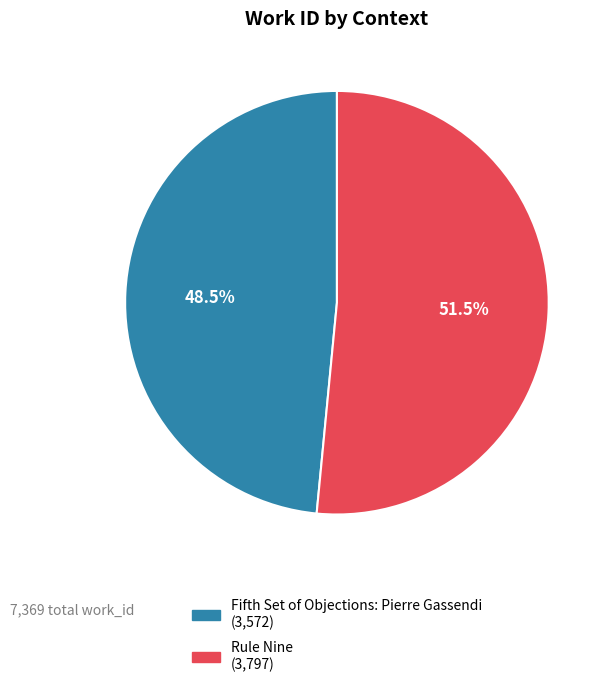

Rank the categories by value from lowest to highest.

Fifth Set of Objections: Pierre Gassendi, Rule Nine